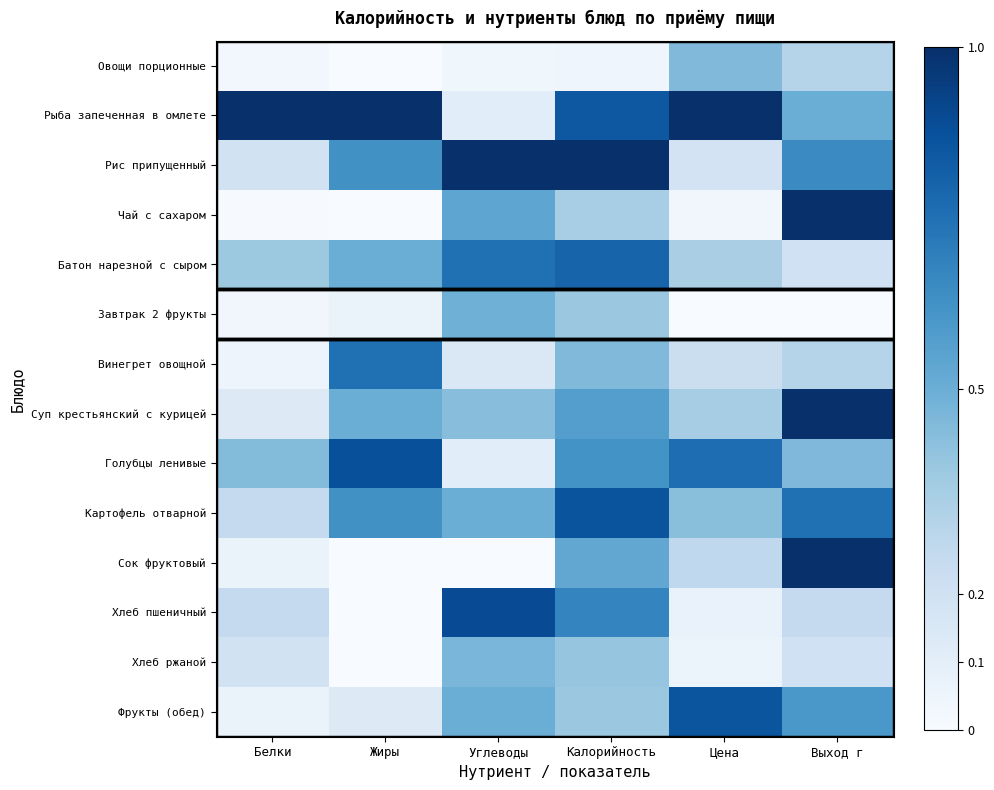

What is the spread (max minus min) of values at Цена?

1.0